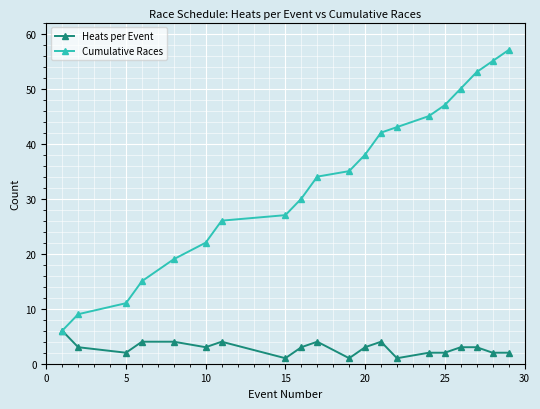

Does the chart display data point markers on the line(s)?

Yes